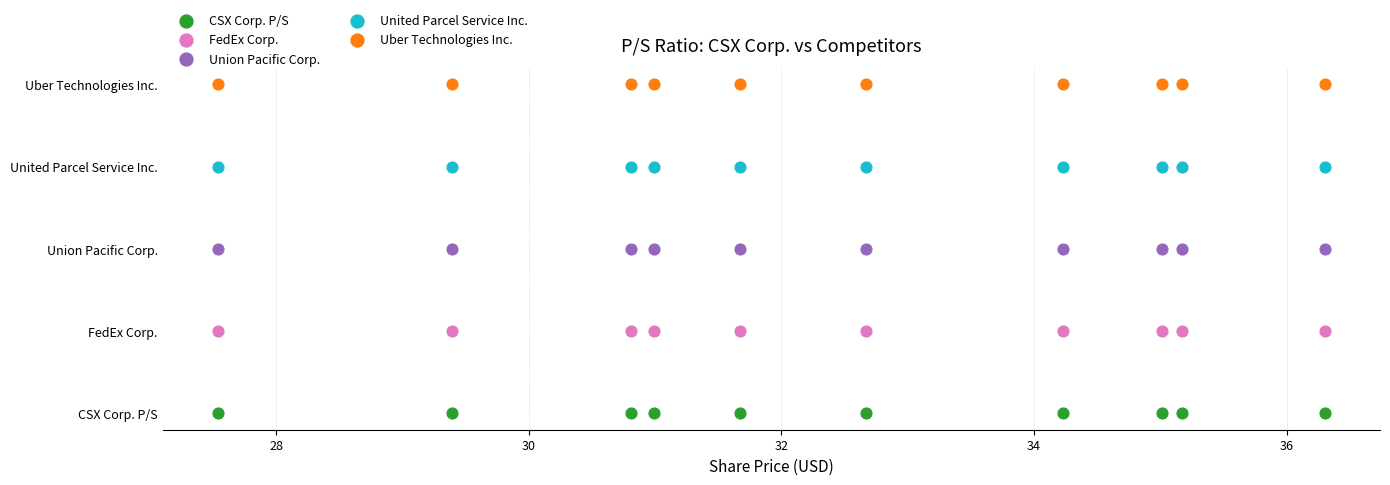

What are all the series names shown in the legend?

CSX Corp. P/S, FedEx Corp., Union Pacific Corp., United Parcel Service Inc., Uber Technologies Inc.